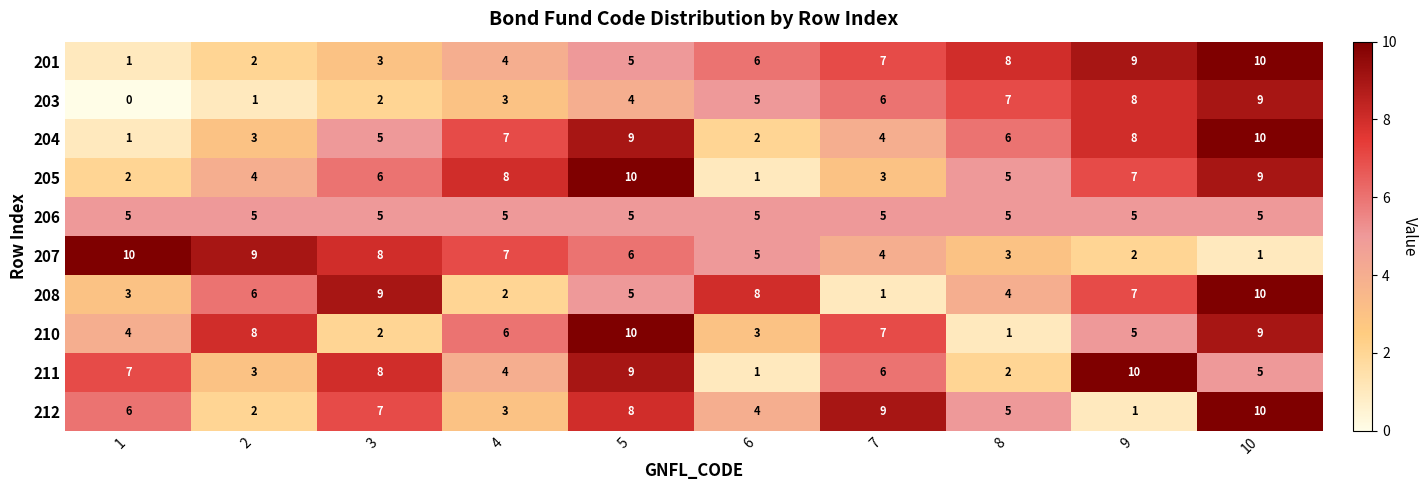

At which category is the sum across all series the highest?

10